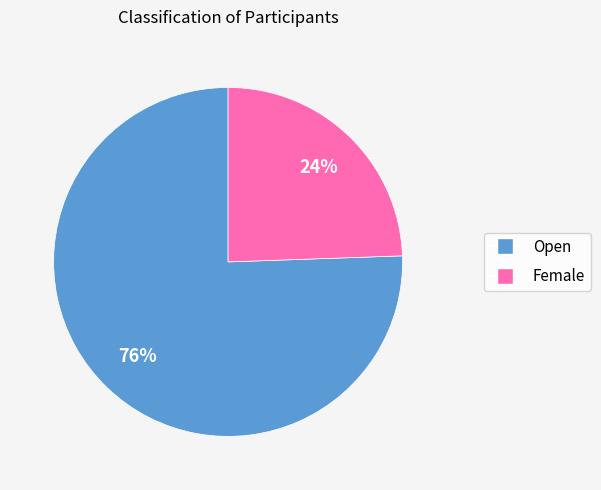

To the nearest percent, what percentage of the pie is Female?

24%